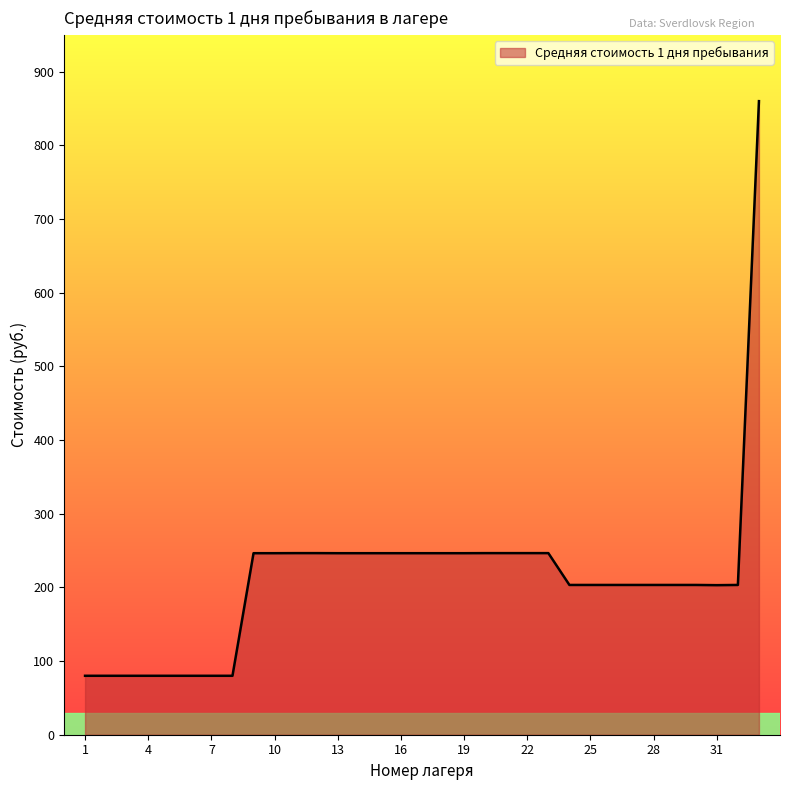

What is the greatest value displayed?

860.0